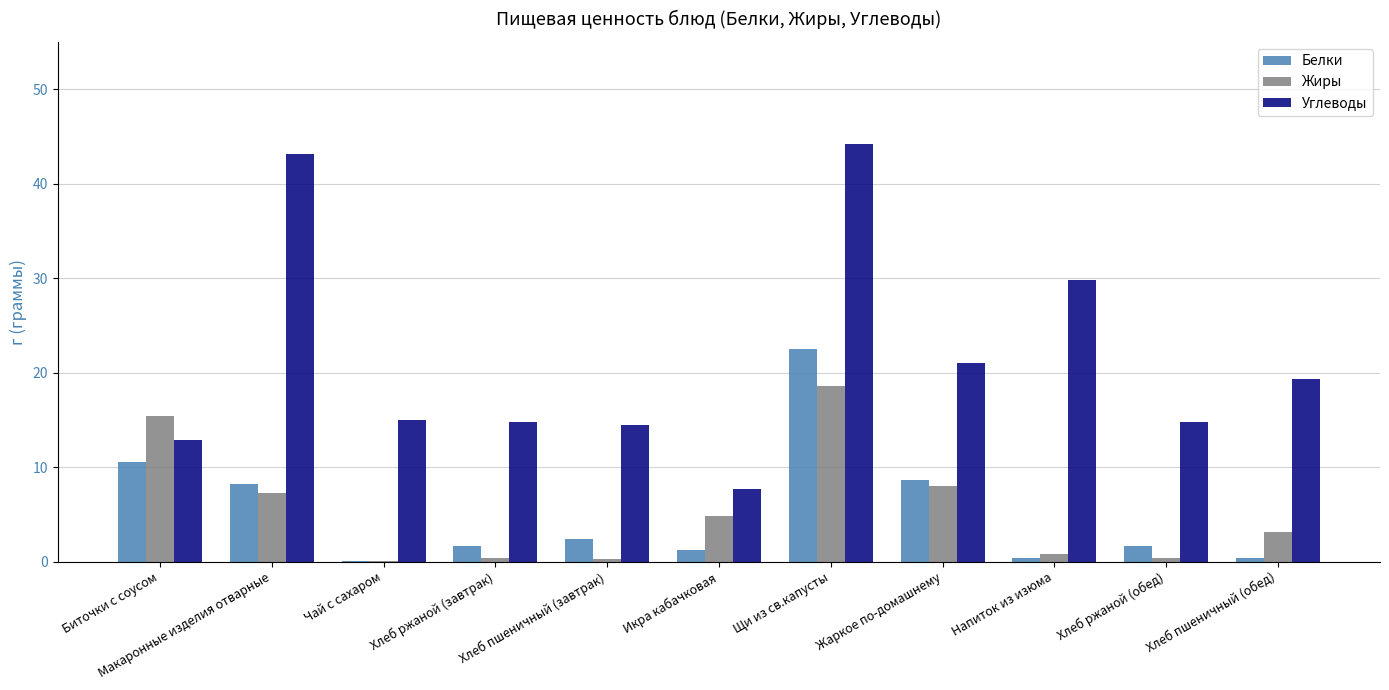

What is the sum of all Белки values?

57.7